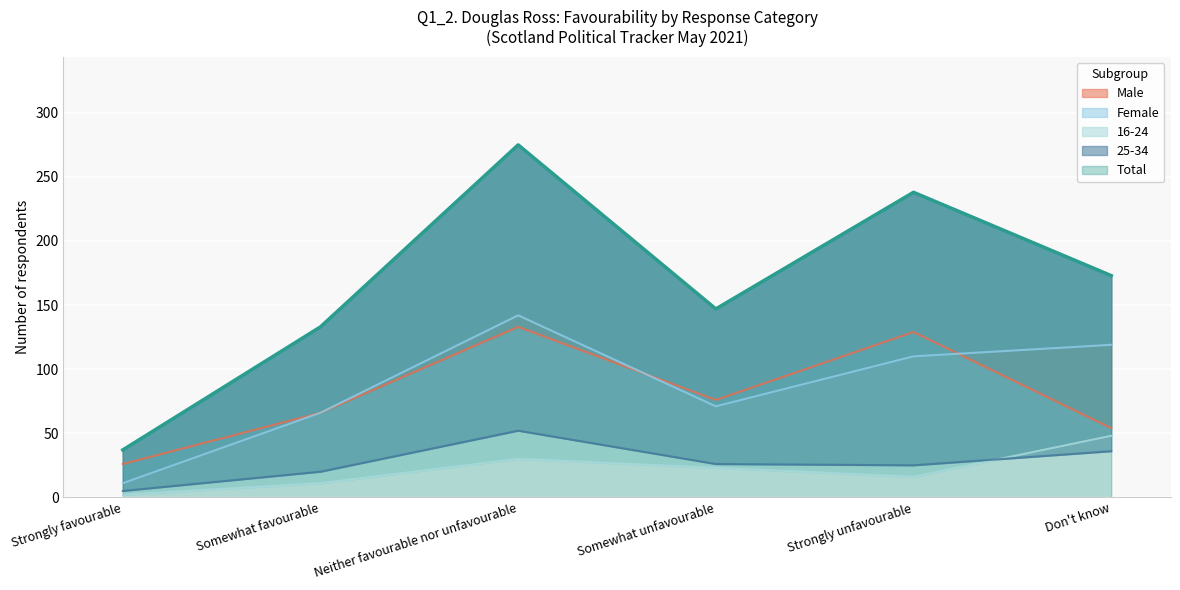

Where is 16-24 nearest to the value 25?

Somewhat unfavourable